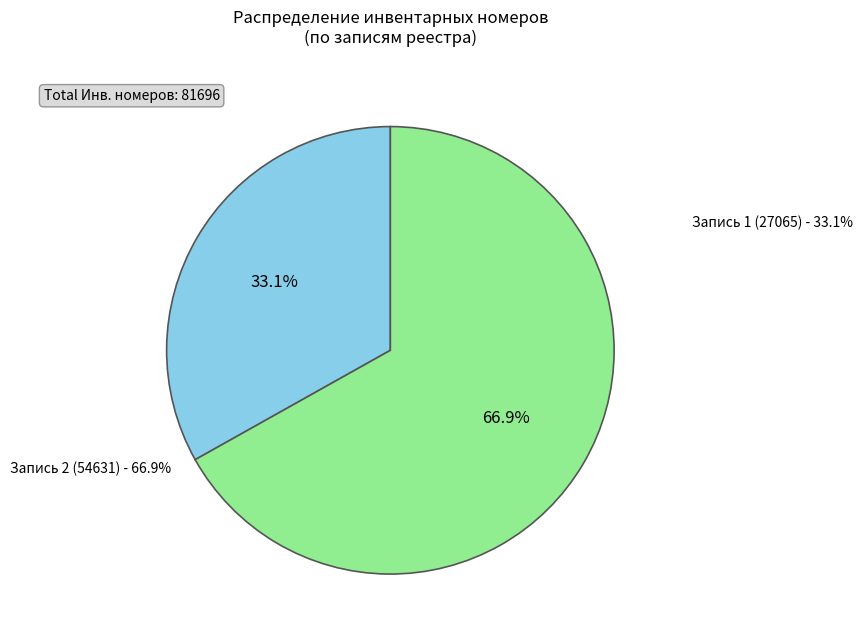

To the nearest percent, what is the average slice percentage?

50%